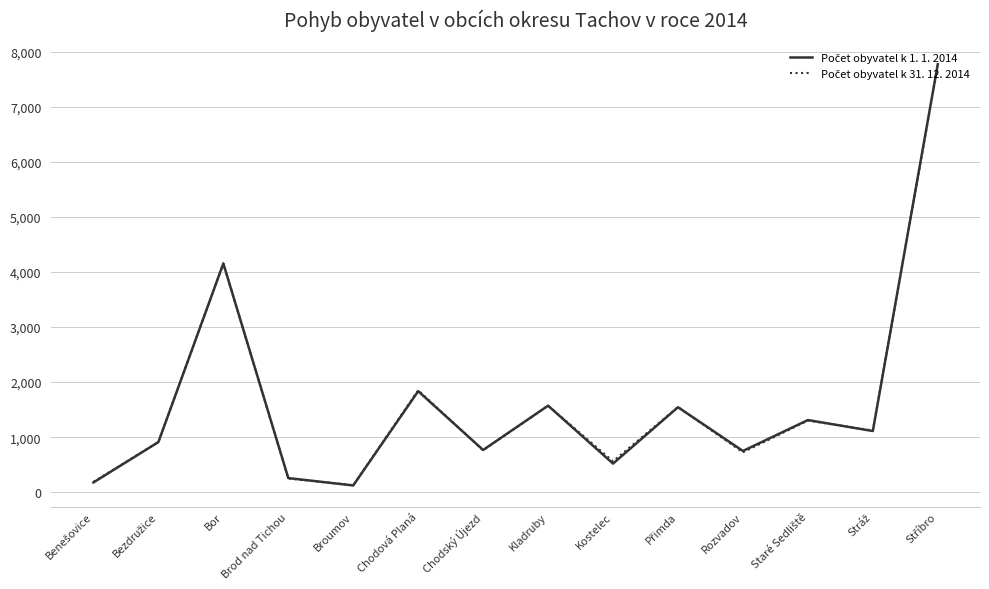

What is the spread (max minus min) of values at Broumov?

5